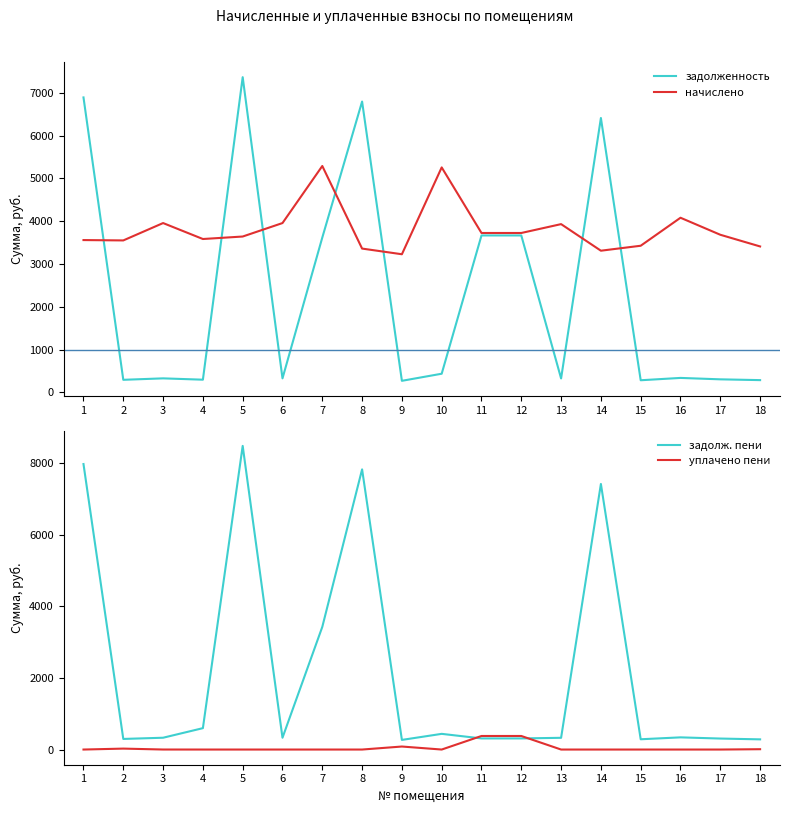

Between 1 and 6, which series saw the biggest shift?

задолж. пени